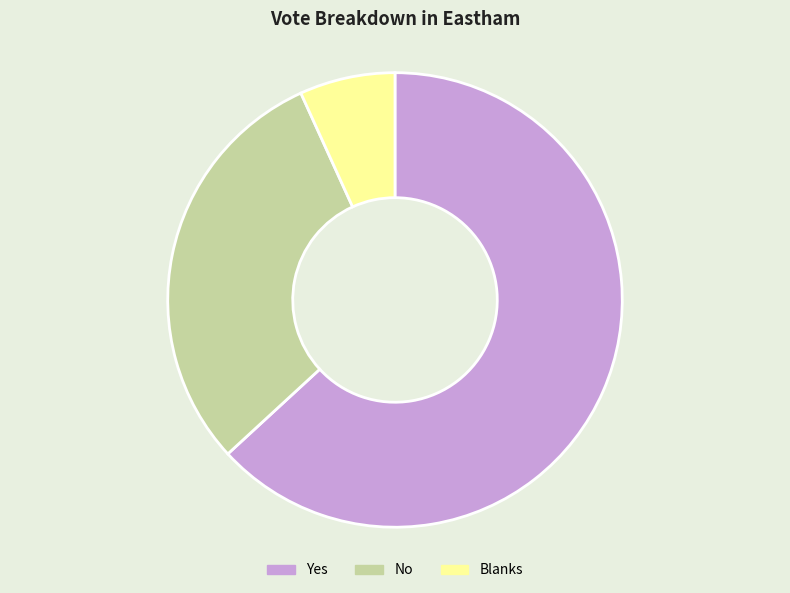

Approximately how many times larger is the value at No compared to Blanks?

4.4